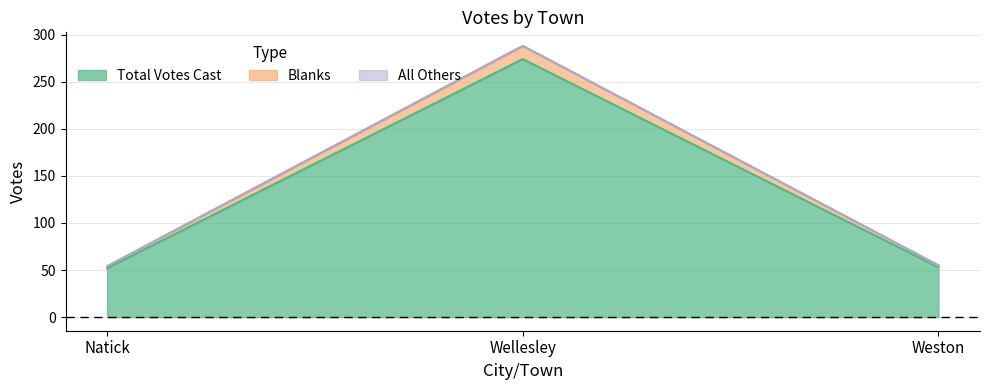

The Total Votes Cast series shows 52 at Natick. True or false?

True